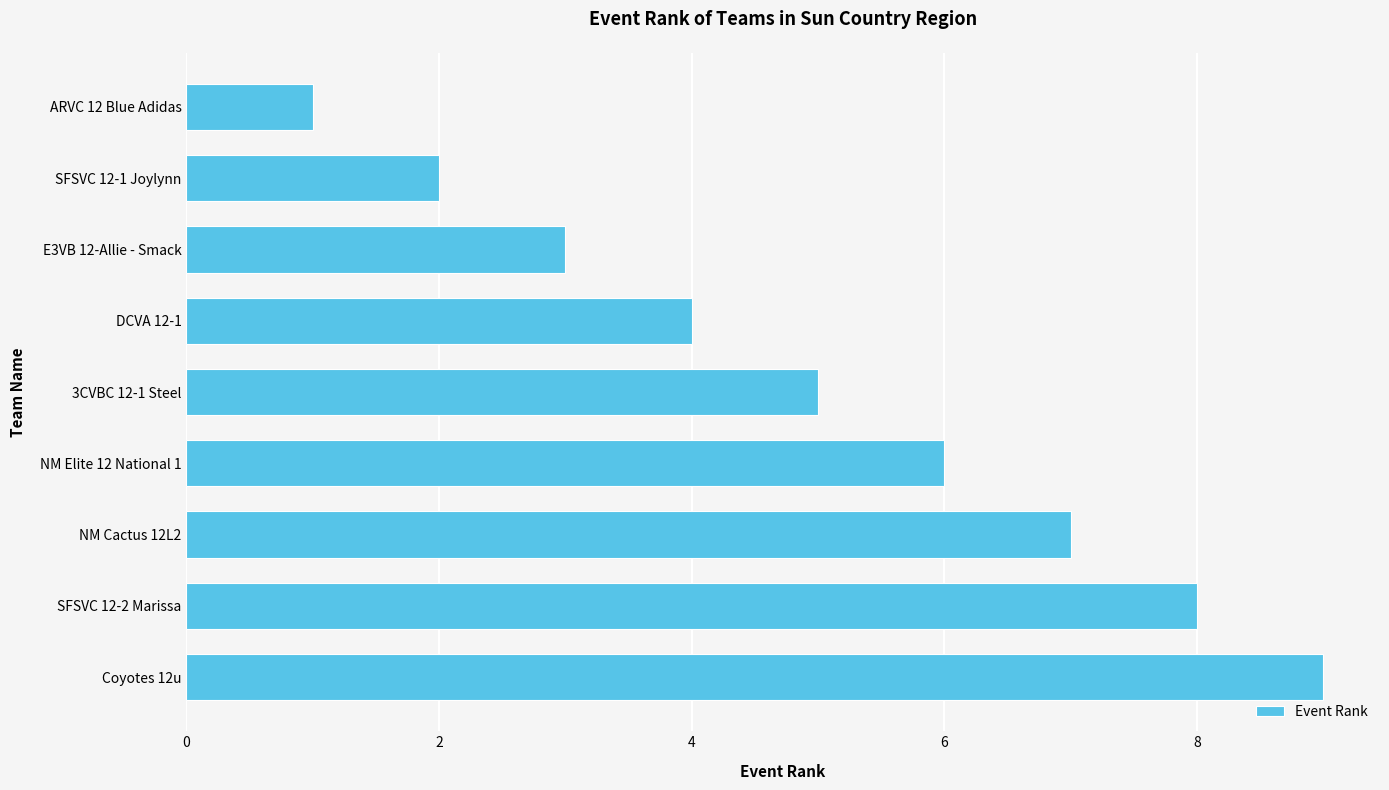

True or false: the data shows 11 at SFSVC 12-2 Marissa.

False